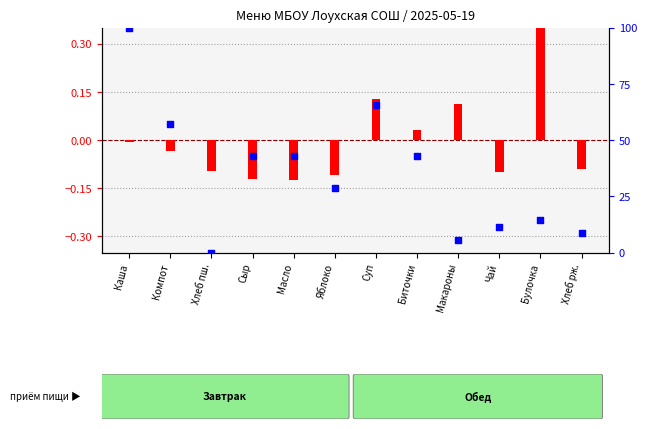

Is the value of нормализованная калорийность at Суп greater than the value of процентный ранг цены at Сыр?

No